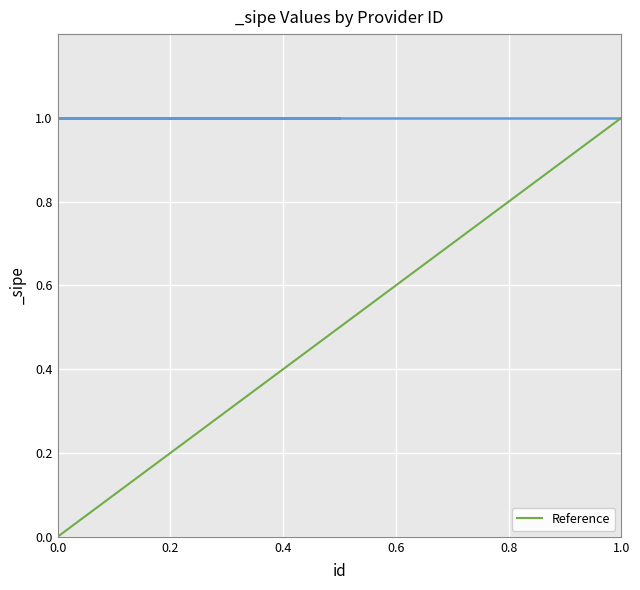

What is the sum of all values?

1